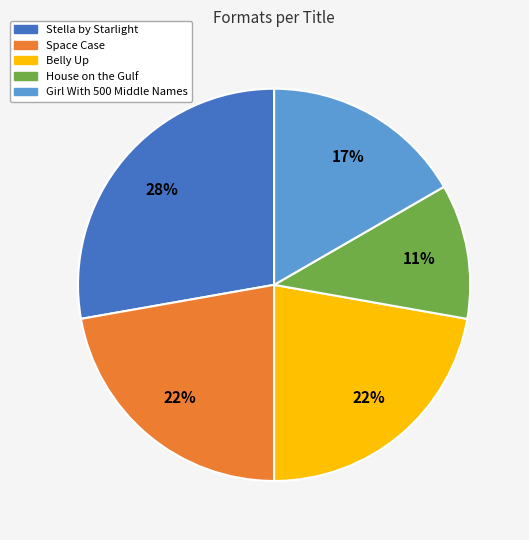

To the nearest percent, what portion does Space Case represent?

22%